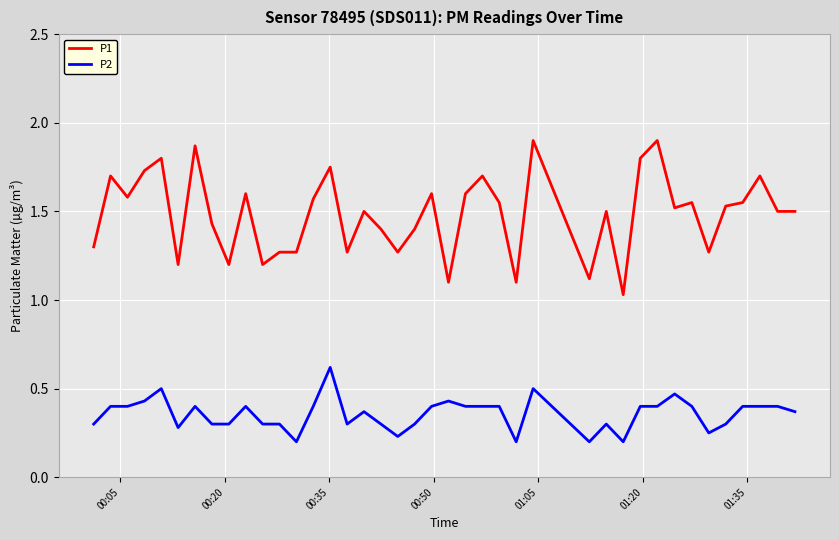

What is the difference between the maximum and minimum values in the P1 series?

0.9